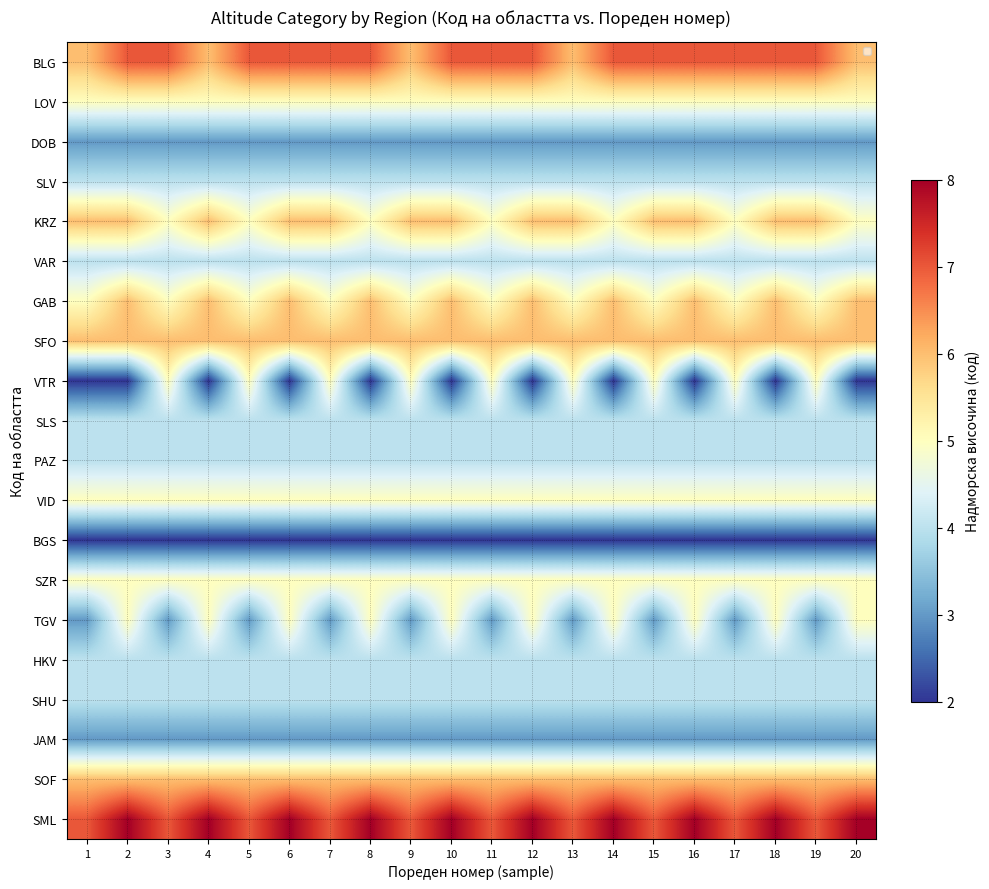

Reading right to left, list all the values displayed in this chart.

BLG: 20=6	19=7	18=7	17=7	16=7	15=7	14=7	13=6	12=7	11=7	10=7	9=6	8=7	7=7	6=7	5=7	4=6	3=7	2=7	1=6
LOV: 20=5	19=5	18=5	17=5	16=5	15=5	14=5	13=5	12=5	11=5	10=5	9=5	8=5	7=5	6=5	5=5	4=5	3=5	2=5	1=5
DOB: 20=3	19=3	18=3	17=3	16=3	15=3	14=3	13=3	12=3	11=3	10=3	9=3	8=3	7=3	6=3	5=3	4=3	3=3	2=3	1=3
SLV: 20=4	19=4	18=4	17=4	16=4	15=4	14=4	13=4	12=4	11=4	10=4	9=4	8=4	7=4	6=4	5=4	4=4	3=4	2=4	1=4
KRZ: 20=5	19=6	18=6	17=5	16=6	15=6	14=5	13=6	12=6	11=5	10=6	9=6	8=5	7=6	6=6	5=5	4=6	3=5	2=6	1=6
VAR: 20=4	19=4	18=4	17=4	16=4	15=4	14=4	13=4	12=4	11=4	10=4	9=4	8=4	7=4	6=4	5=4	4=4	3=4	2=4	1=4
GAB: 20=6	19=5	18=6	17=5	16=6	15=5	14=6	13=5	12=6	11=5	10=6	9=5	8=6	7=5	6=6	5=5	4=6	3=5	2=6	1=5
SFO: 20=6	19=6	18=6	17=6	16=6	15=6	14=6	13=6	12=6	11=6	10=6	9=6	8=6	7=6	6=6	5=6	4=6	3=6	2=6	1=6
VTR: 20=2	19=5	18=2	17=5	16=2	15=5	14=2	13=5	12=2	11=5	10=2	9=5	8=2	7=5	6=2	5=5	4=2	3=5	2=2	1=2
SLS: 20=4	19=4	18=4	17=4	16=4	15=4	14=4	13=4	12=4	11=4	10=4	9=4	8=4	7=4	6=4	5=4	4=4	3=4	2=4	1=4
PAZ: 20=4	19=4	18=4	17=4	16=4	15=4	14=4	13=4	12=4	11=4	10=4	9=4	8=4	7=4	6=4	5=4	4=4	3=4	2=4	1=4
VID: 20=5	19=5	18=5	17=5	16=5	15=5	14=5	13=5	12=5	11=5	10=5	9=5	8=5	7=5	6=5	5=5	4=5	3=5	2=5	1=5
BGS: 20=2	19=2	18=2	17=2	16=2	15=2	14=2	13=2	12=2	11=2	10=2	9=2	8=2	7=2	6=2	5=2	4=2	3=2	2=2	1=2
SZR: 20=5	19=5	18=5	17=5	16=5	15=5	14=5	13=5	12=5	11=5	10=5	9=5	8=5	7=5	6=5	5=5	4=5	3=5	2=5	1=5
TGV: 20=5	19=3	18=5	17=3	16=5	15=3	14=5	13=3	12=5	11=3	10=5	9=3	8=5	7=3	6=5	5=3	4=5	3=3	2=5	1=3
HKV: 20=4	19=4	18=4	17=4	16=4	15=4	14=4	13=4	12=4	11=4	10=4	9=4	8=4	7=4	6=4	5=4	4=4	3=4	2=4	1=4
SHU: 20=4	19=4	18=4	17=4	16=4	15=4	14=4	13=4	12=4	11=4	10=4	9=4	8=4	7=4	6=4	5=4	4=4	3=4	2=4	1=4
JAM: 20=3	19=3	18=3	17=3	16=3	15=3	14=3	13=3	12=3	11=3	10=3	9=3	8=3	7=3	6=3	5=3	4=3	3=3	2=3	1=3
SOF: 20=6	19=6	18=6	17=6	16=6	15=6	14=6	13=6	12=6	11=6	10=6	9=6	8=6	7=6	6=6	5=6	4=6	3=6	2=6	1=6
SML: 20=8	19=7	18=8	17=7	16=8	15=7	14=8	13=7	12=8	11=7	10=8	9=7	8=8	7=7	6=8	5=7	4=8	3=7	2=8	1=7